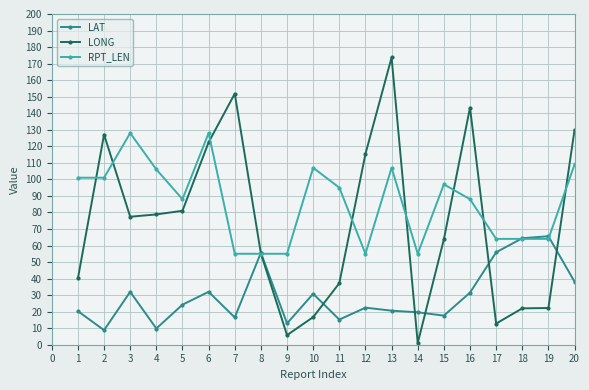

At which category does LAT reach its first local valley?

2